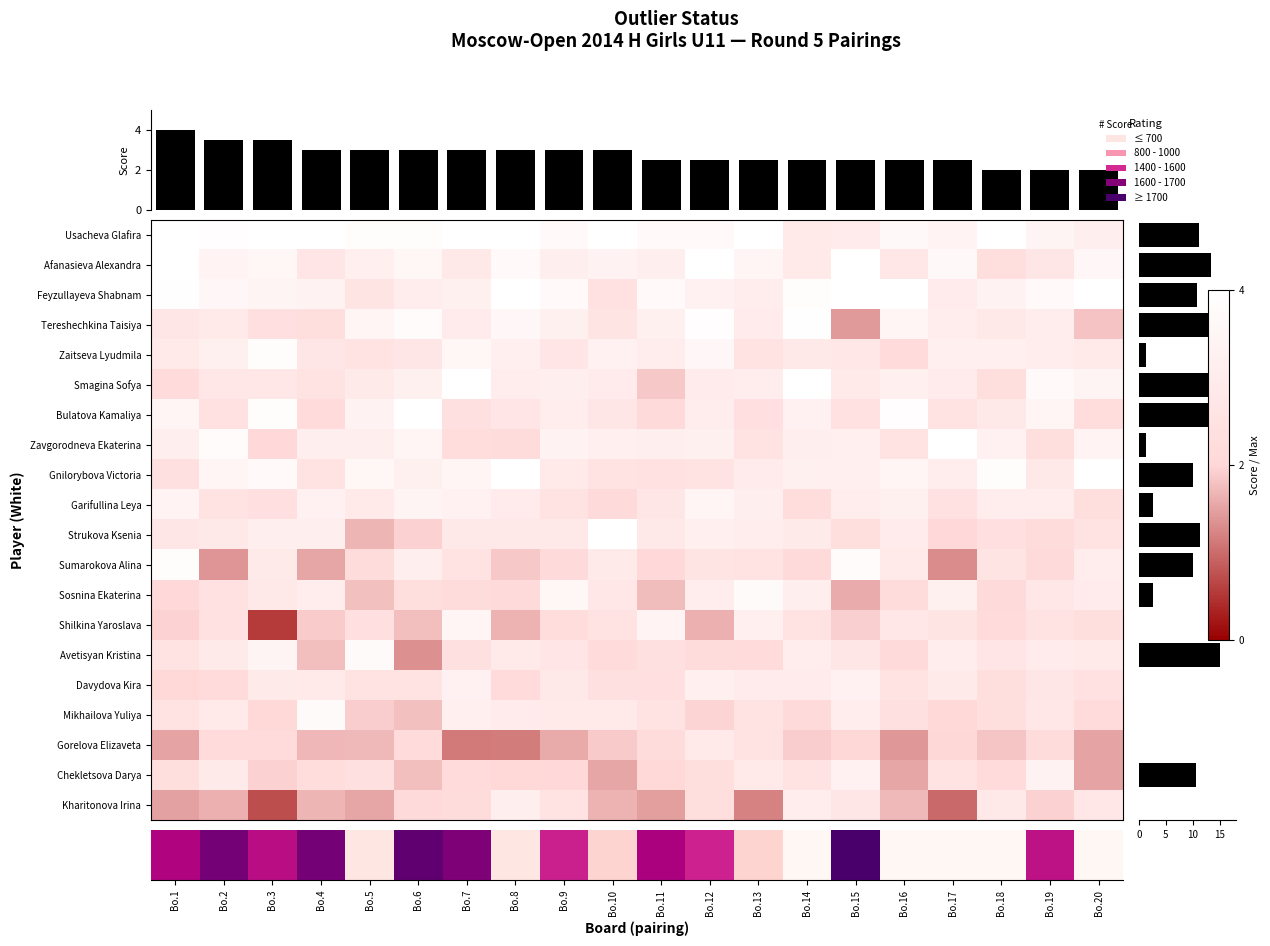

What is the difference between the maximum and minimum values in the Zavgorodneva Ekaterina series?

0.5